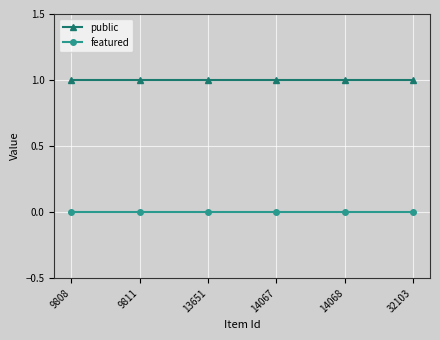

Reading right to left, transcribe all the data shown in this chart.

public: 1	1	1	1	1	1
featured: 0	0	0	0	0	0